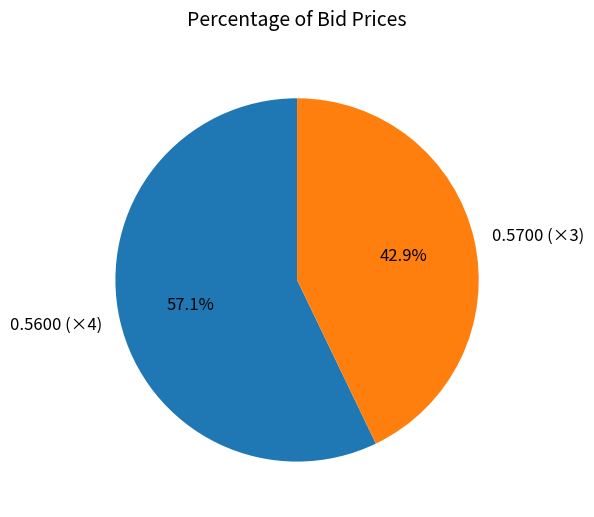

Does 0.5600 (×4) account for over 50% of the chart?

Yes